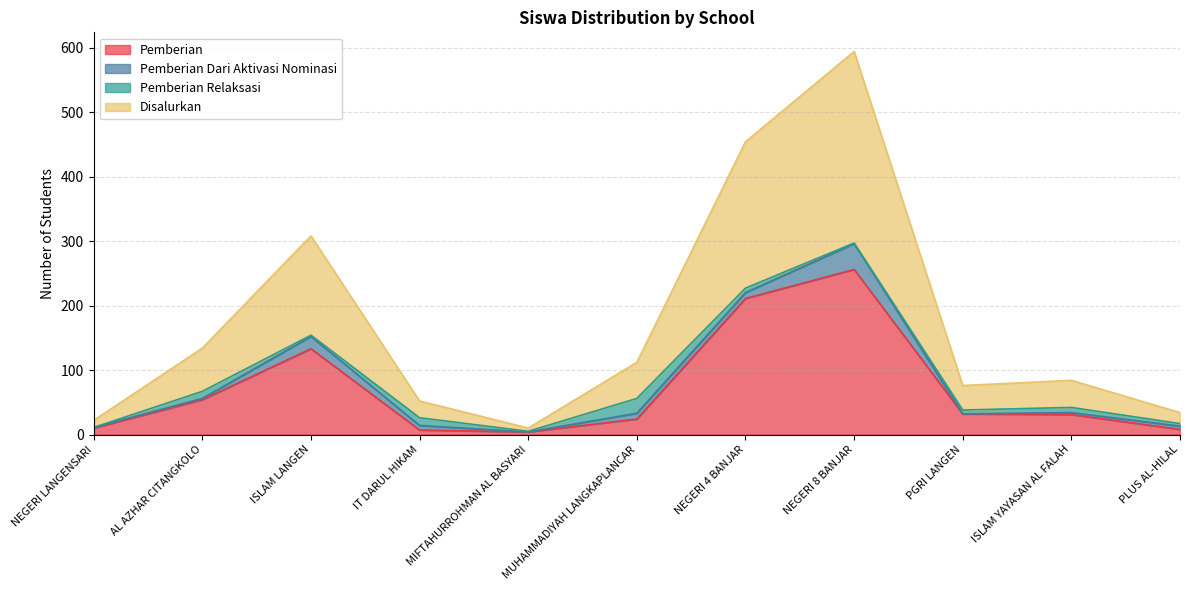

What is the minimum value shown in the chart?

4